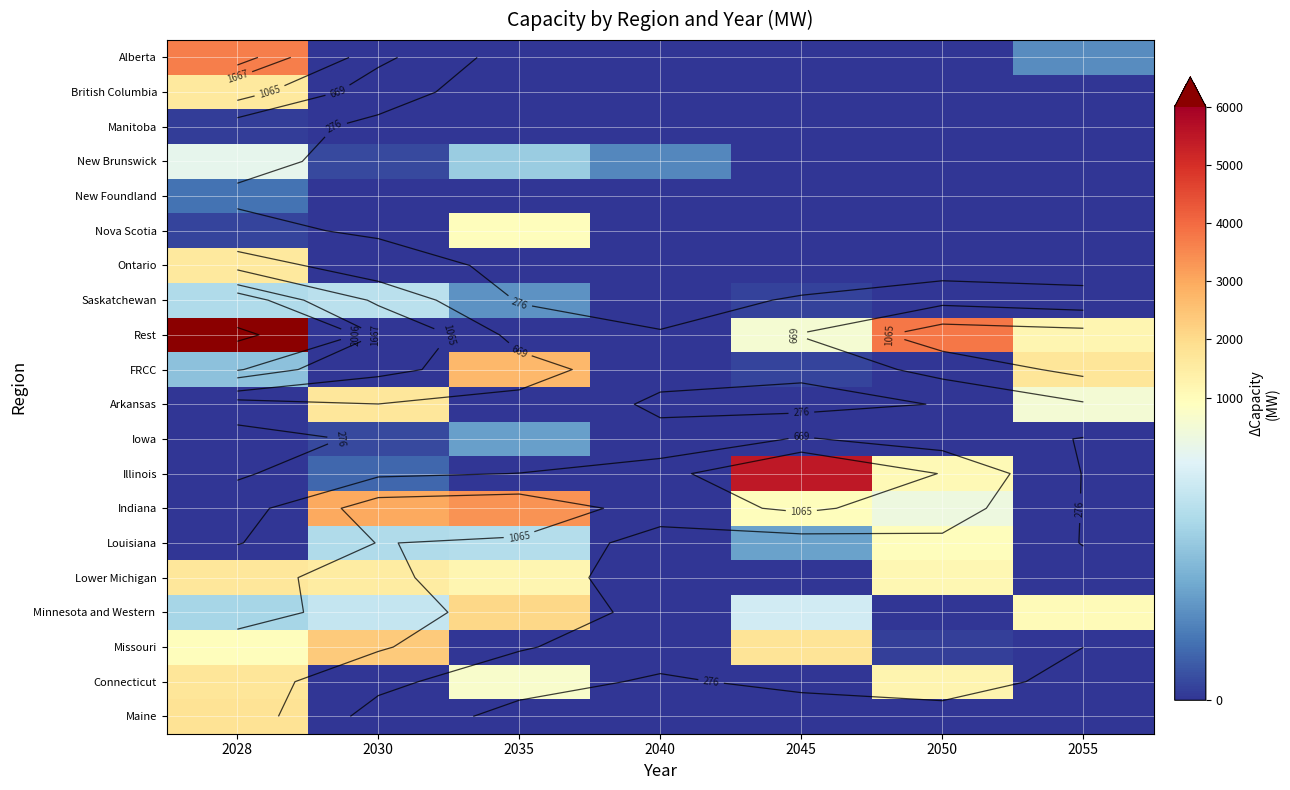

The Illinois series shows 3221.3 at 2055. True or false?

False